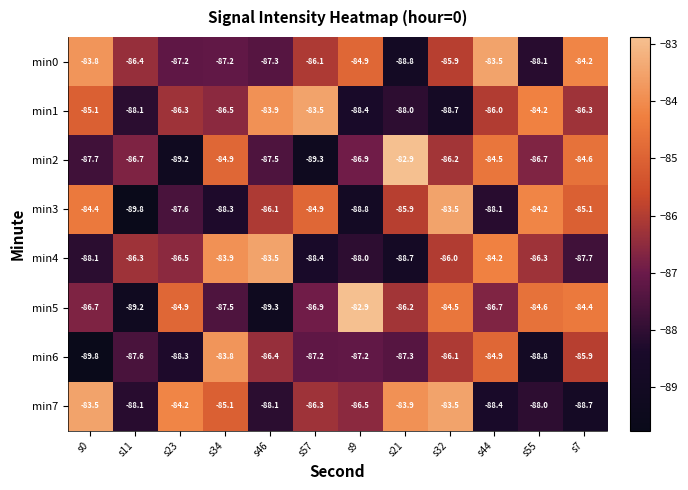

Which series changed the most between s46 and s44?

min0